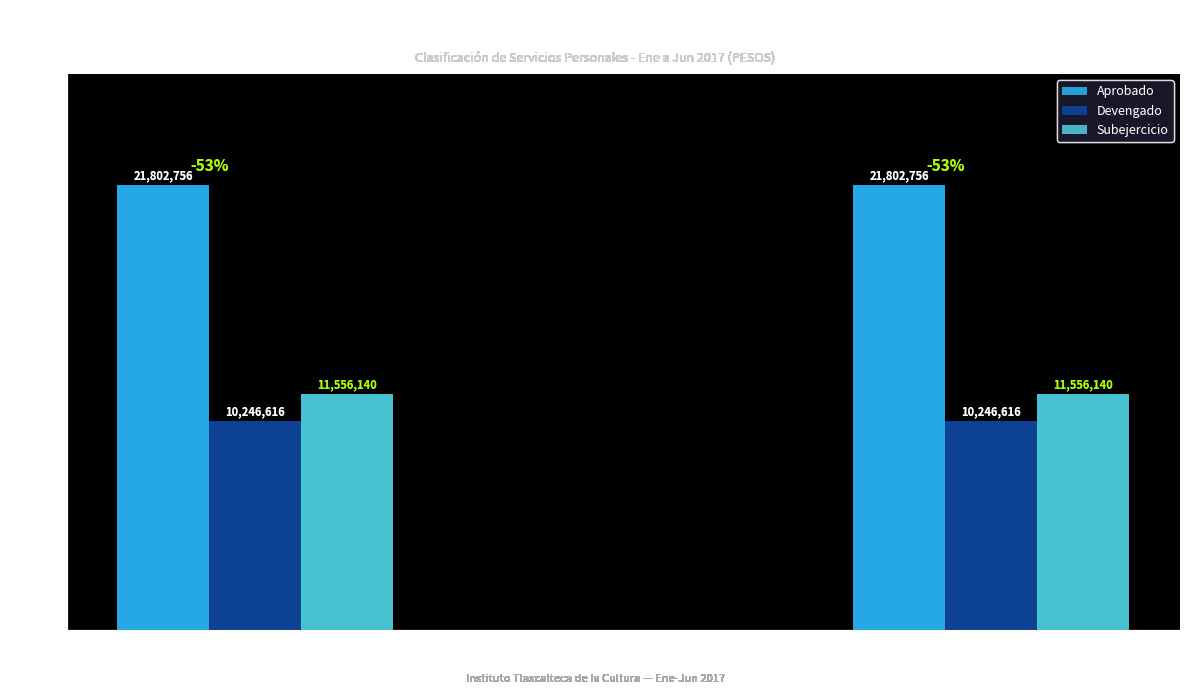

At how many categories does at least one series exceed 5117333?

2